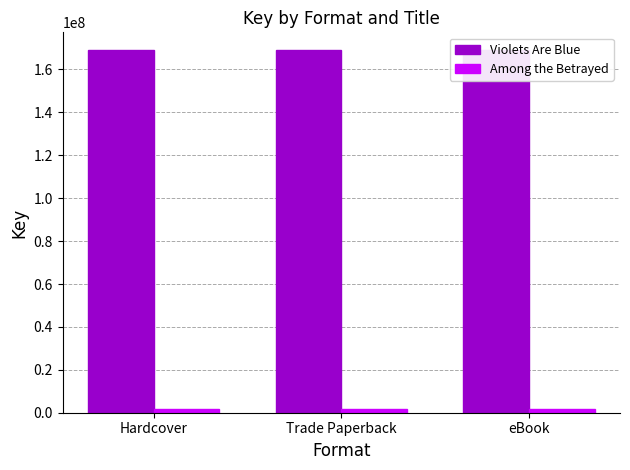

Is it true that Violets Are Blue equals 168873401 at Hardcover?

True